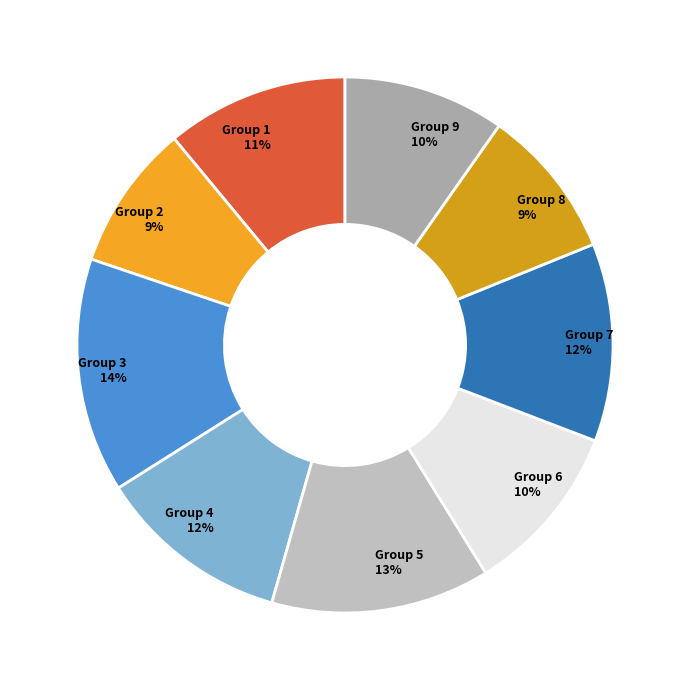

What percentage is the Group 1 slice, to the nearest percent?

11%